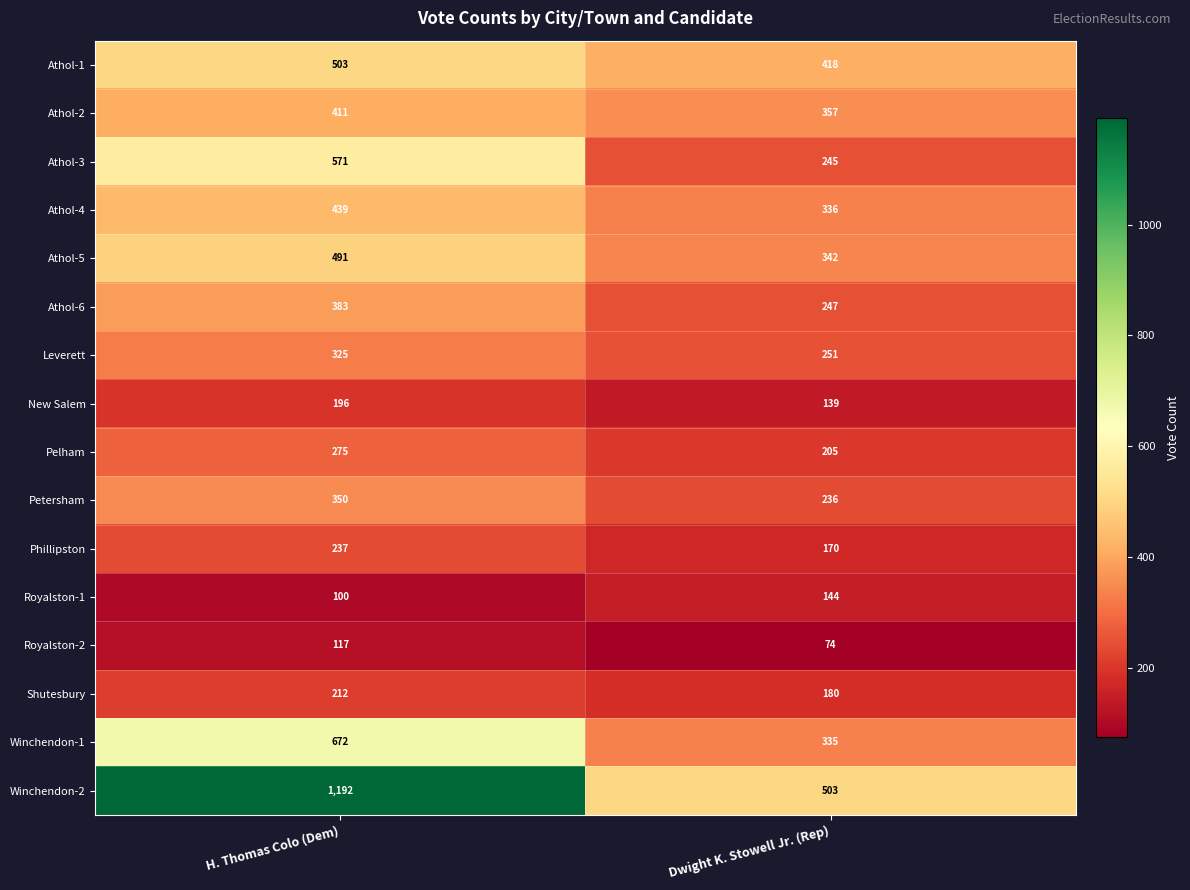

List the labels in order of Athol-3 value, largest first.

H. Thomas Colo (Dem), Dwight K. Stowell Jr. (Rep)